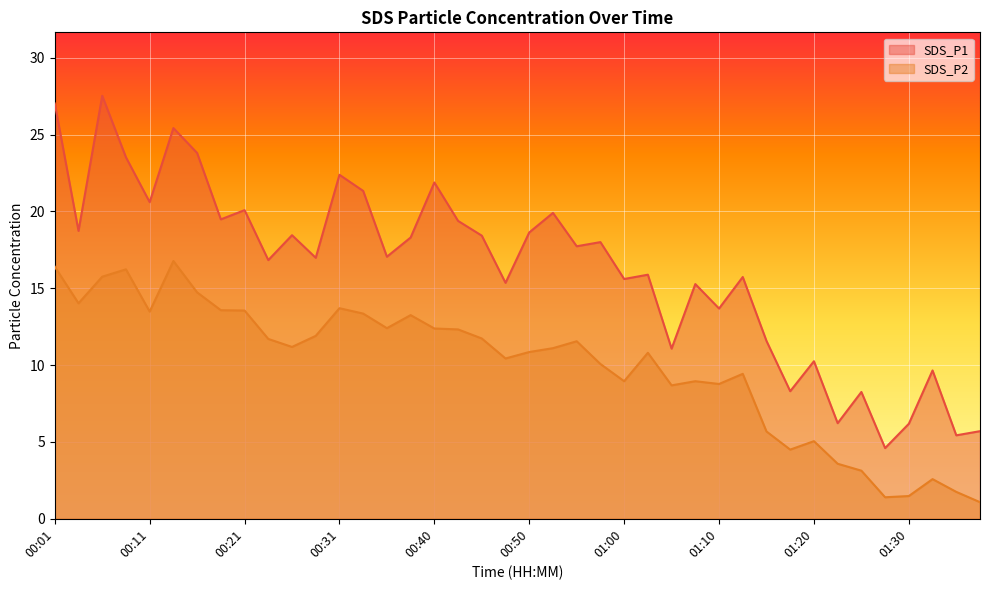

Which category has the lowest value across all series?

01:38